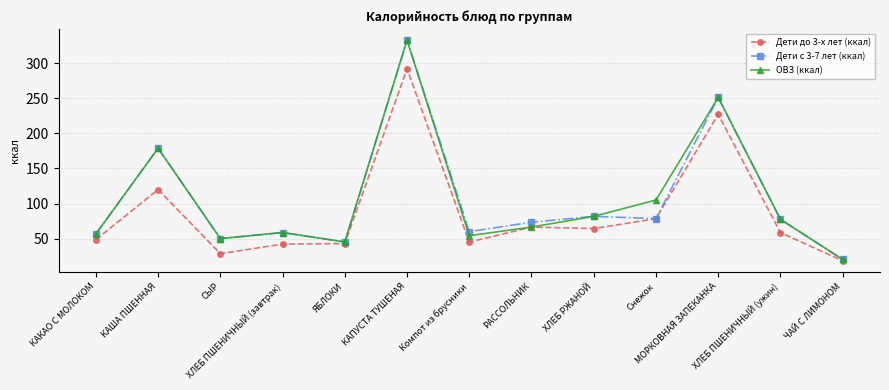

What is the smallest value displayed?

18.4